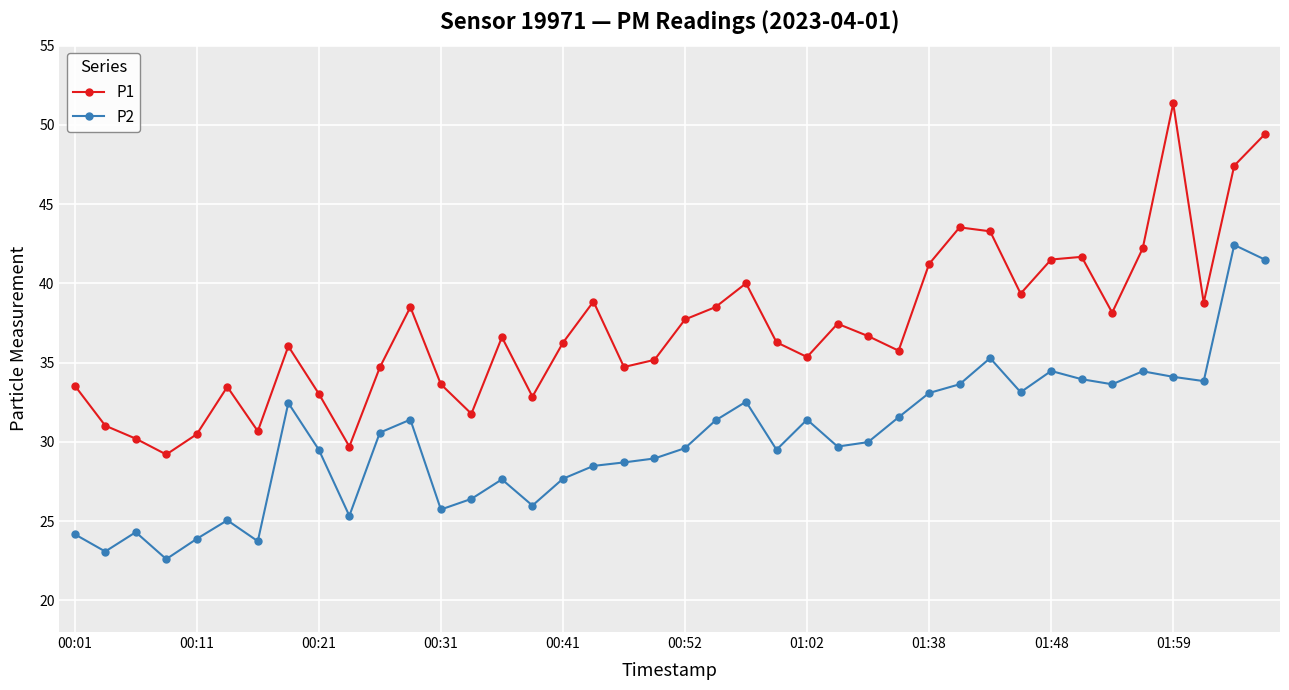

What is the value of the P1 point at the 34th from the left?

41.7